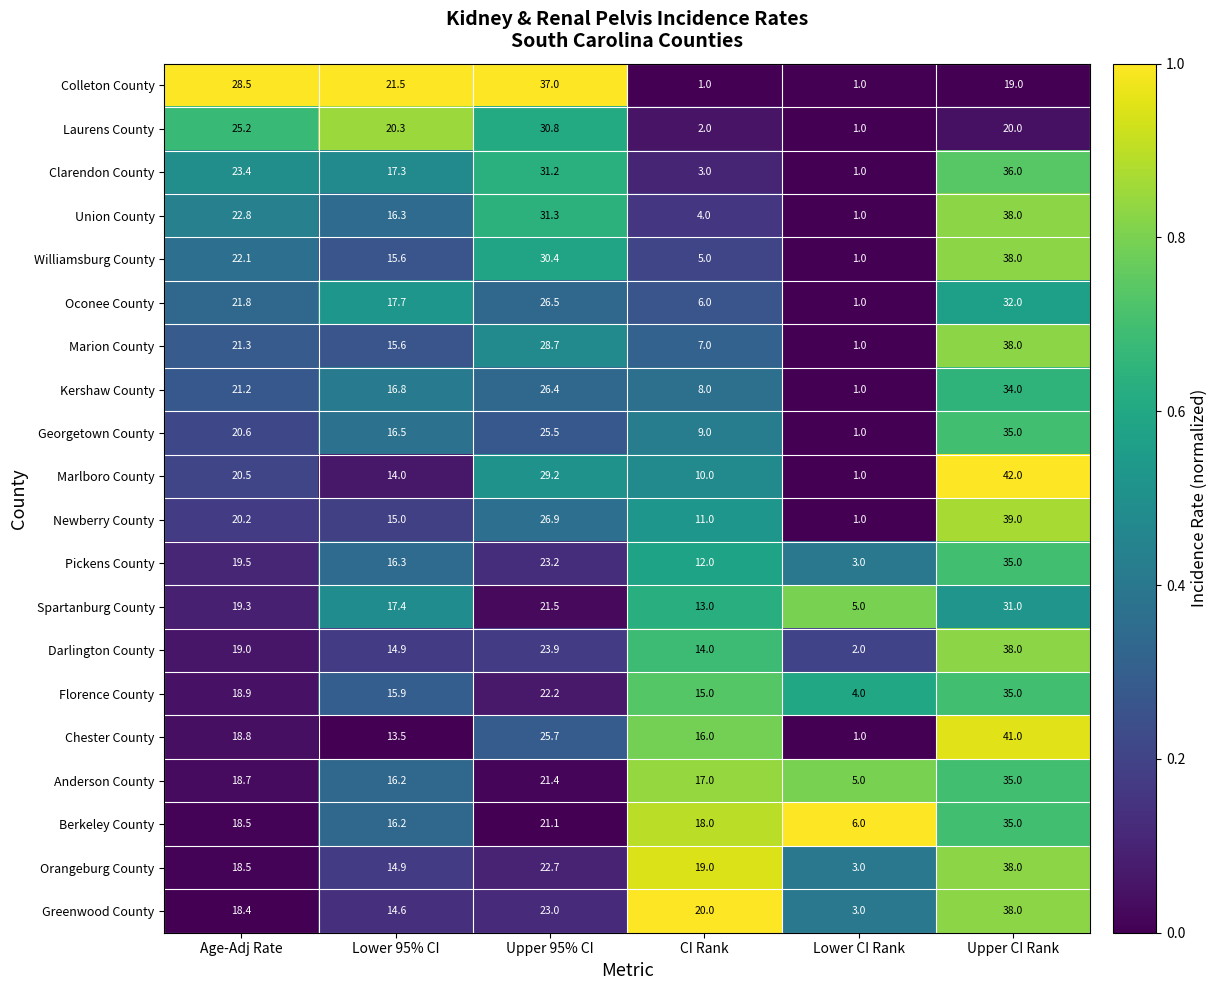

The value of Union County at Upper 95% CI is 12.1. True or false?

False